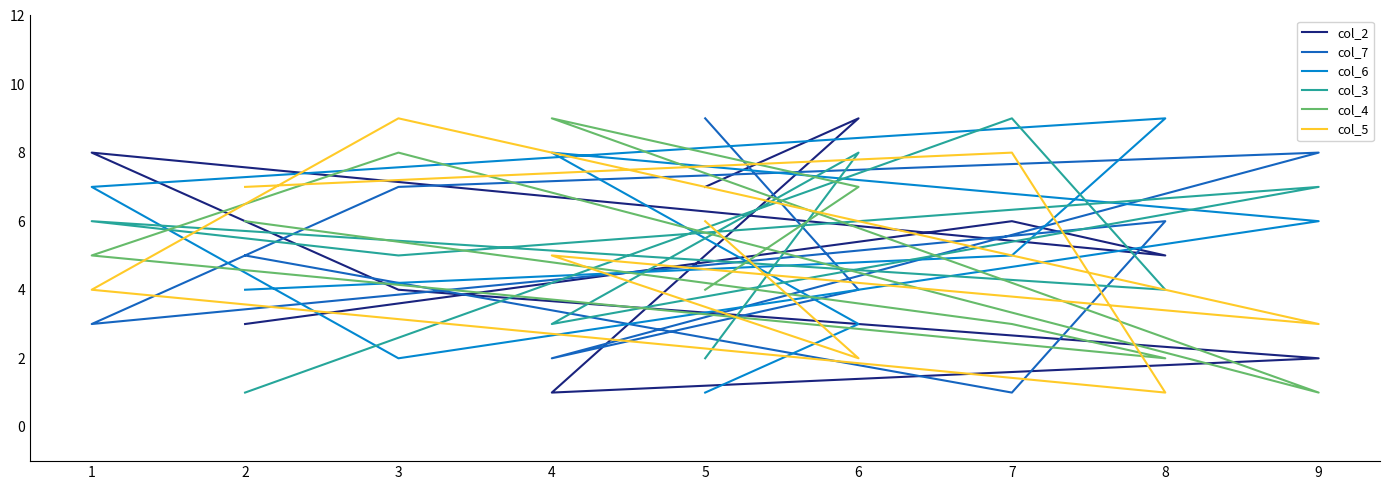

Which series has the largest range (max minus min)?

col_2